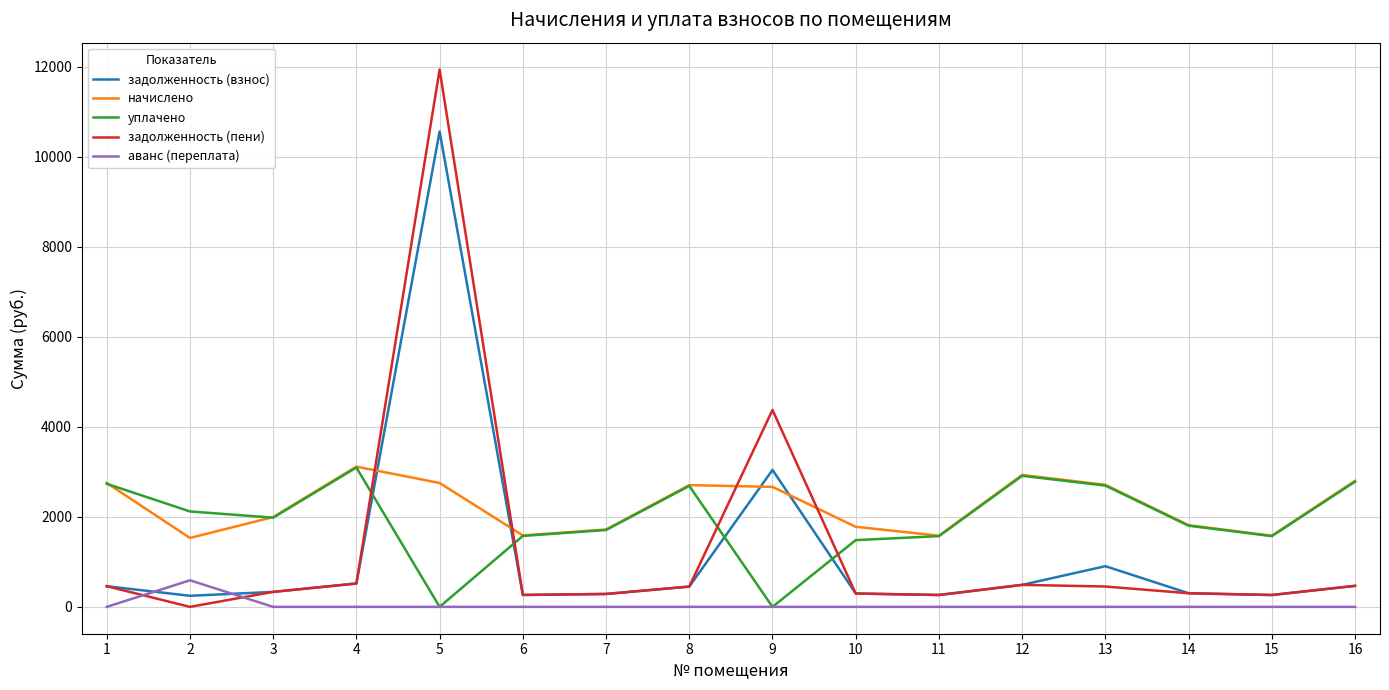

At how many categories does at least one series exceed 7714?

1